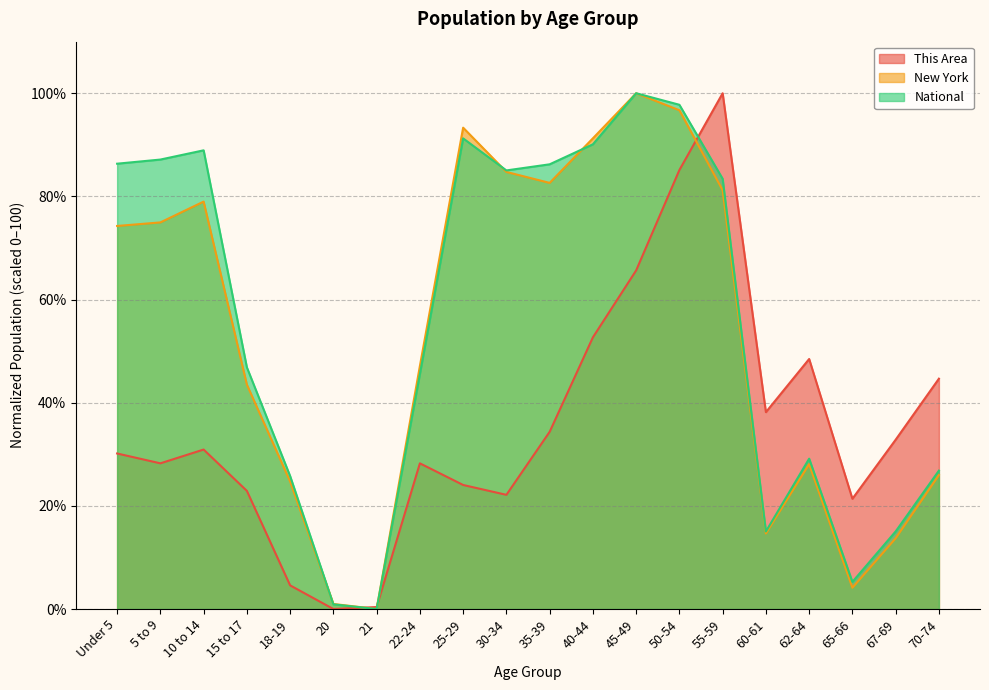

What is the value of the National point at the 16th from the left?

15.0